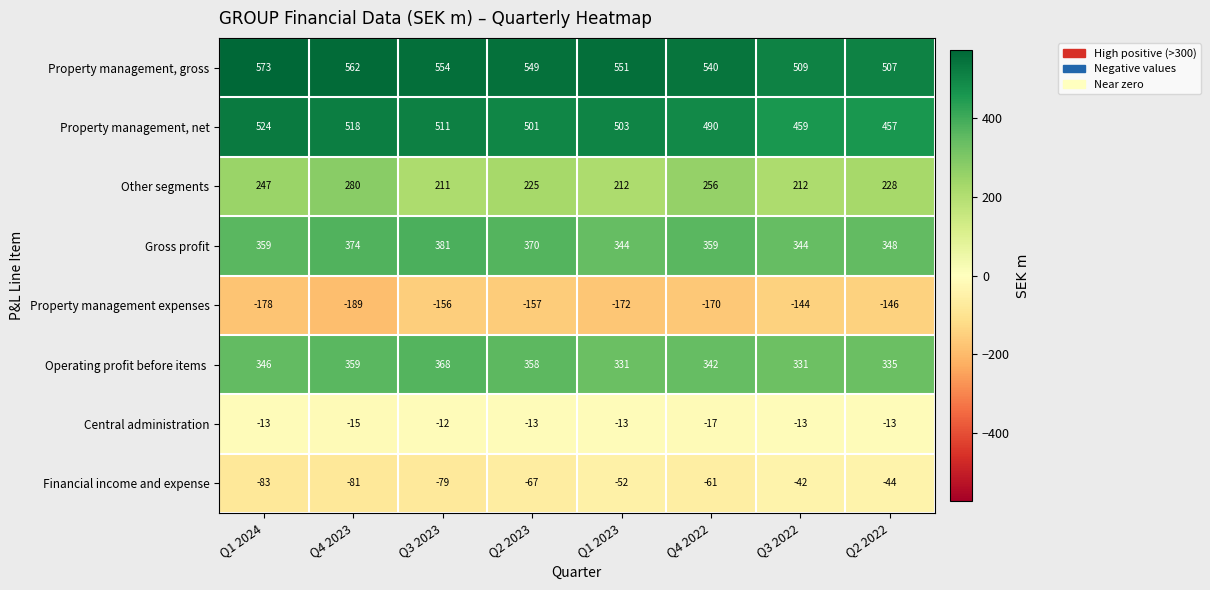

What value does the Property management, gross series have at Q1 2023, to the nearest 5?

550